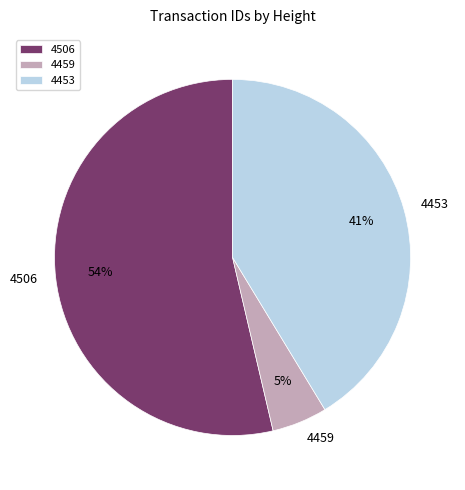

Rank the categories by value from highest to lowest.

4506, 4453, 4459